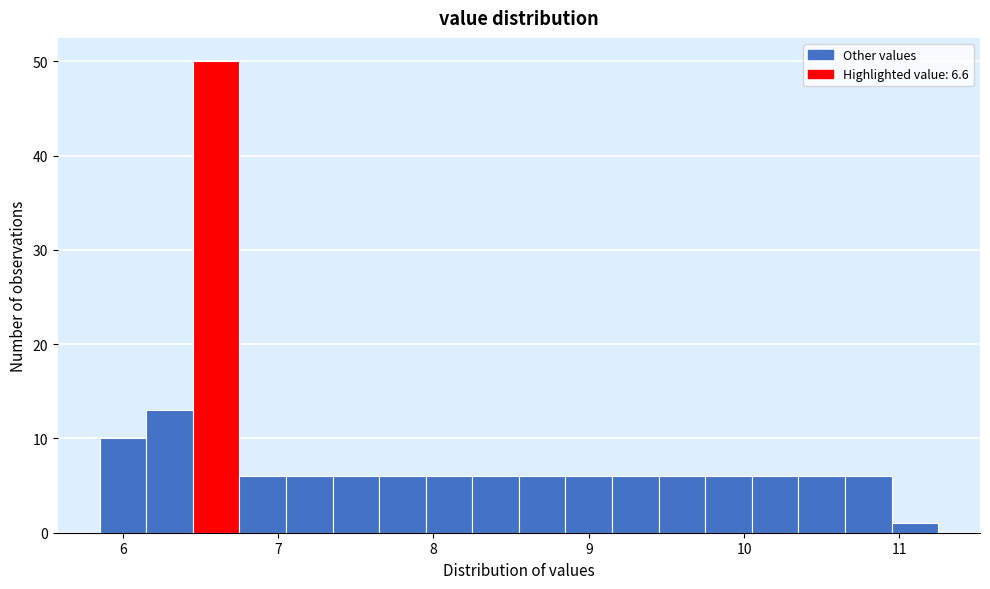

Read against the x-axis, roughly where is the centre of the tallest bar?

6.6